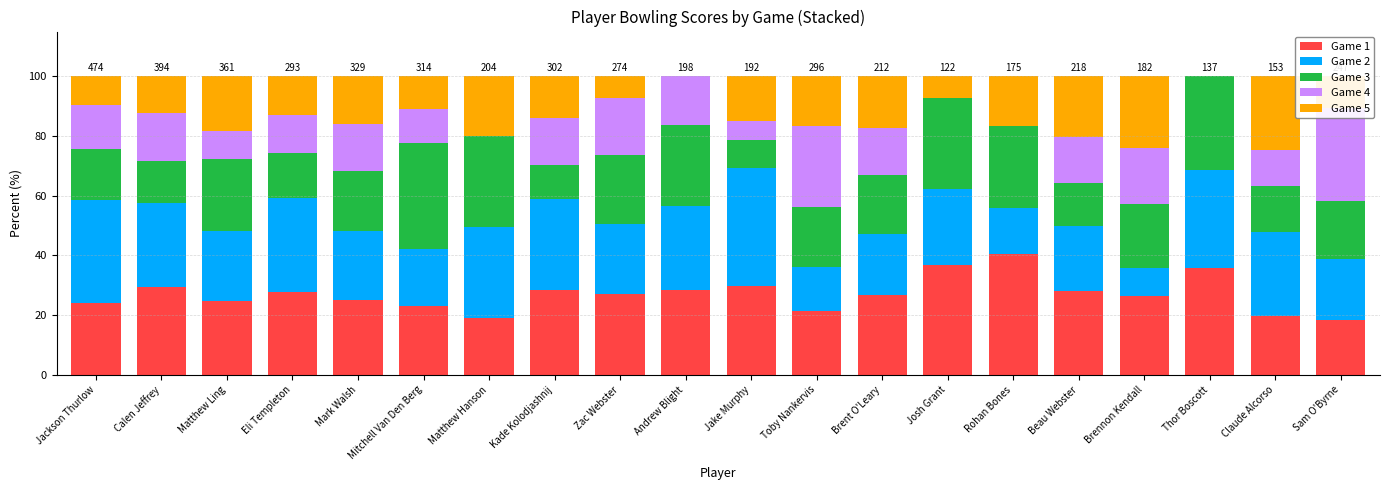

What position from the left is Thor Boscott?

18